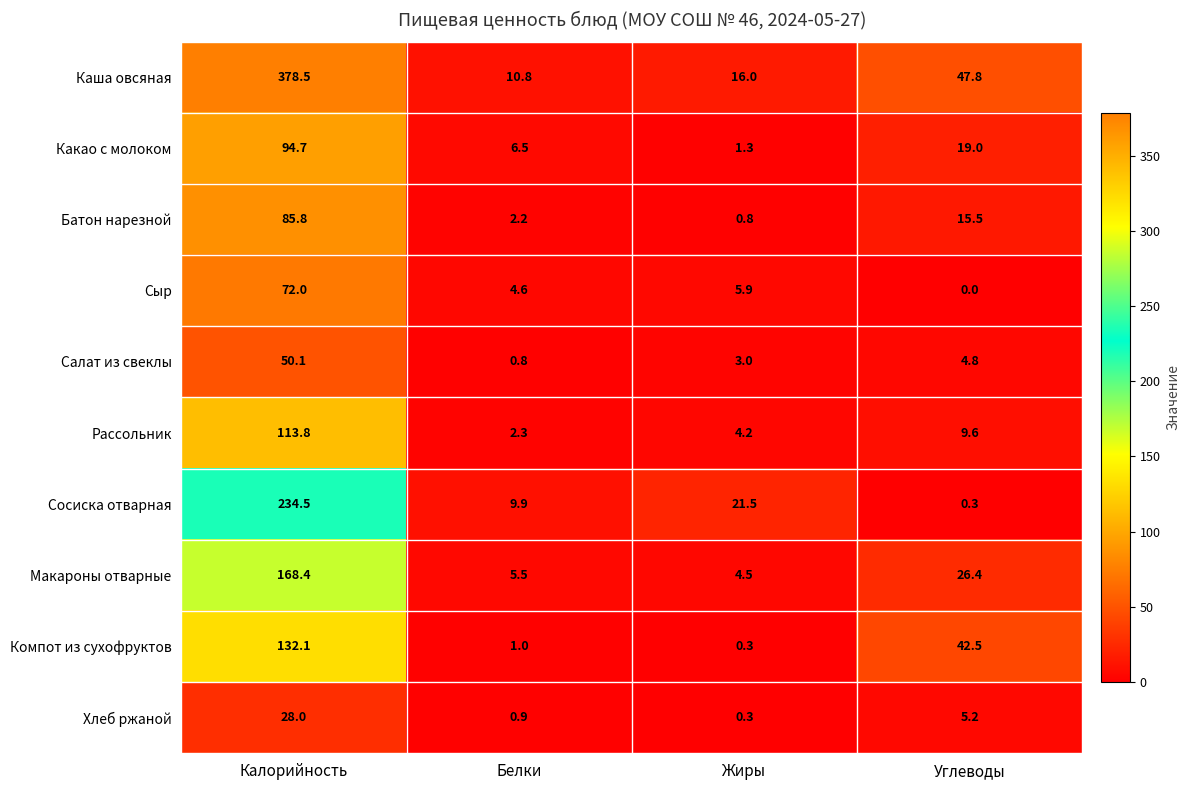

Is it true that Макароны отварные equals 26.4 at Углеводы?

True